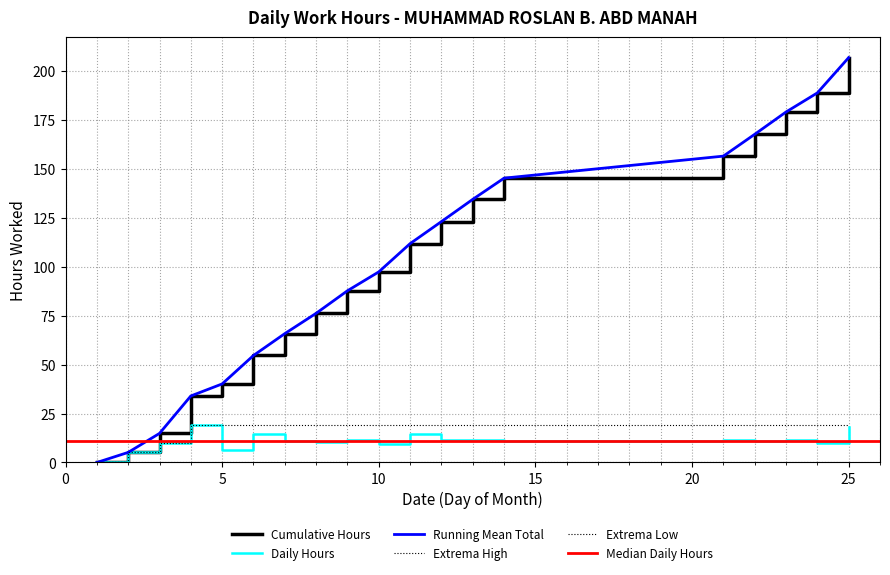

Reading right to left, transcribe all the data shown in this chart.

Daily Hours: 18.0	9.8	11.4	11.1	11.2	10.8	11.3	11.2	14.4	9.6	11.5	10.4	11.2	14.5	6.2	19.1	9.7	5.2	0.0
Cumulative Hours: 206.7	188.7	178.9	167.5	156.4	145.2	134.3	123.0	111.7	97.3	87.7	76.2	65.8	54.6	40.1	34.0	14.8	5.2	0.0